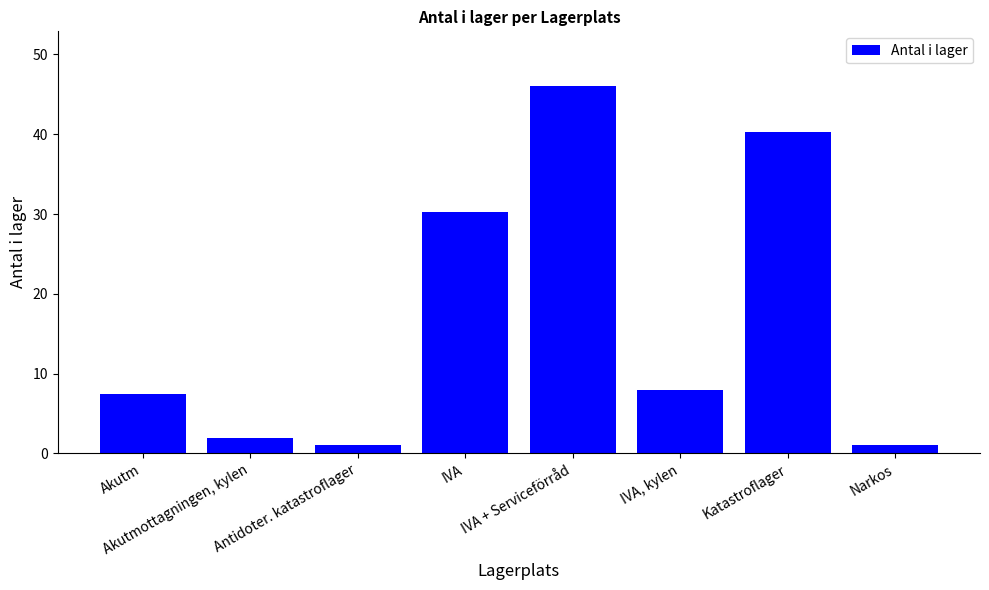

True or false: the data shows 2.0 at Akutmottagningen, kylen.

True